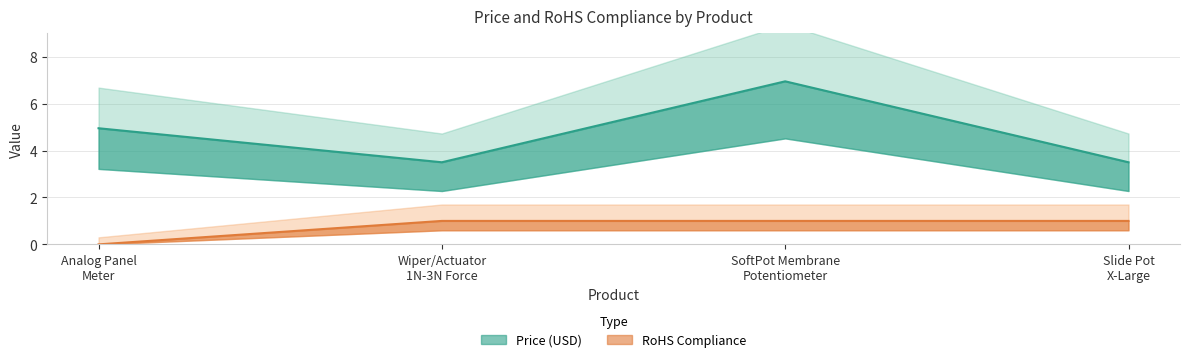

How many values in RoHS Compliance are above zero?

3